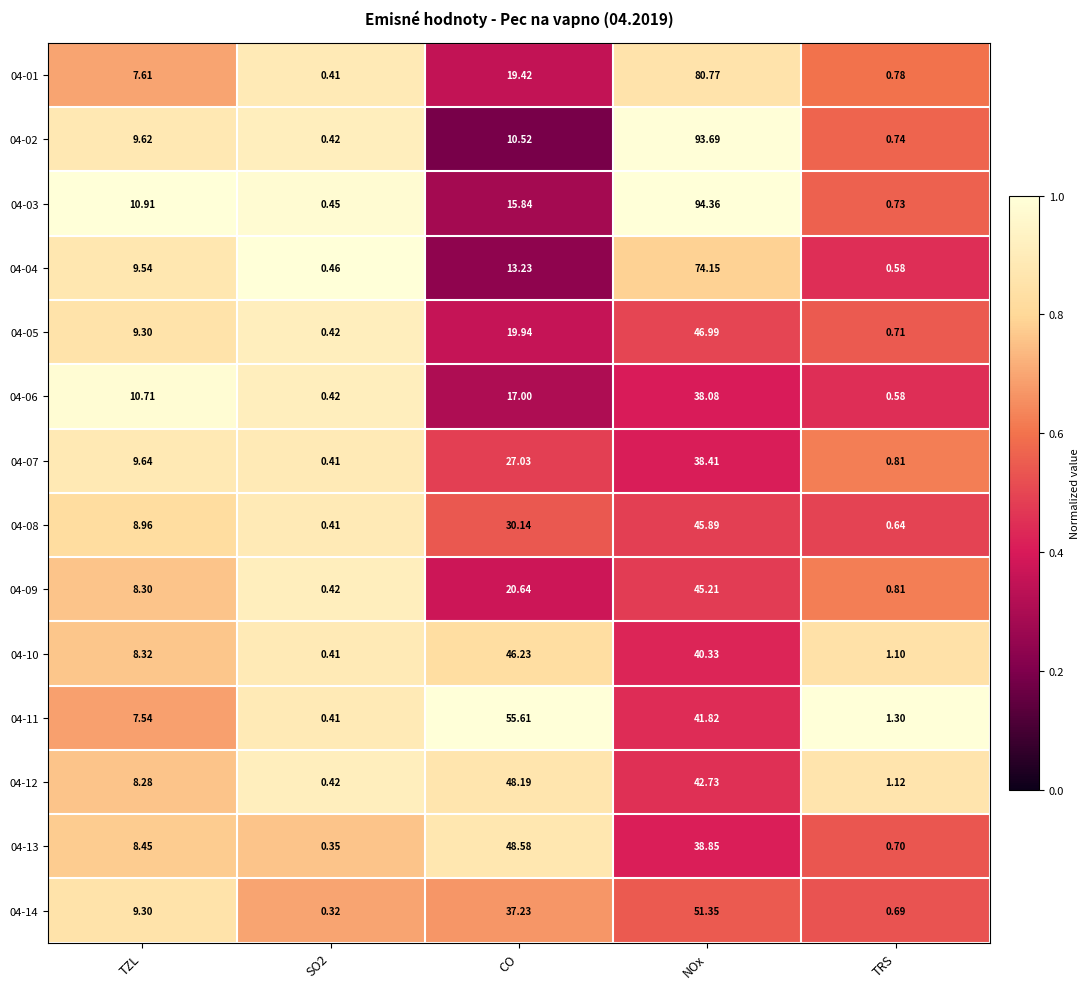

What is the total value across all series at SO2?

5.7